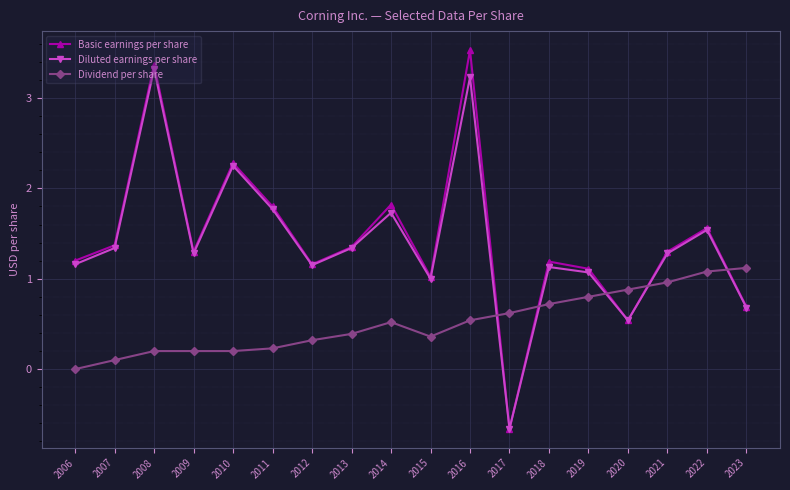

Count the number of data series in this chart.

3